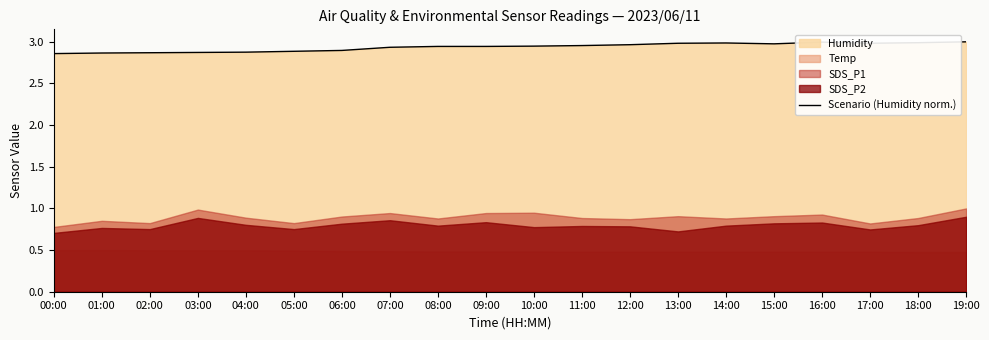

Which category has the highest value across all series?

19:00